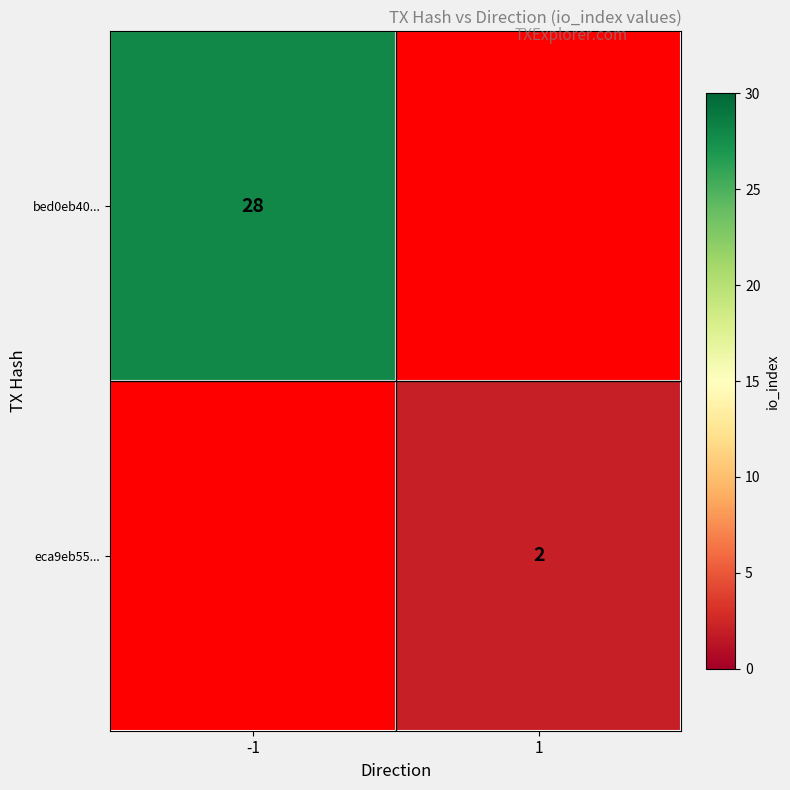

The eca9eb55... series shows 1 at 1. True or false?

False